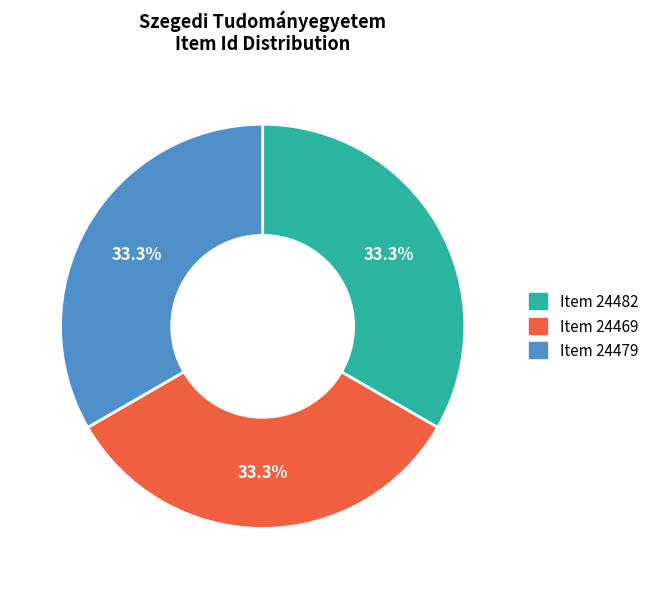

Is there any slice that represents more than half of the pie?

No